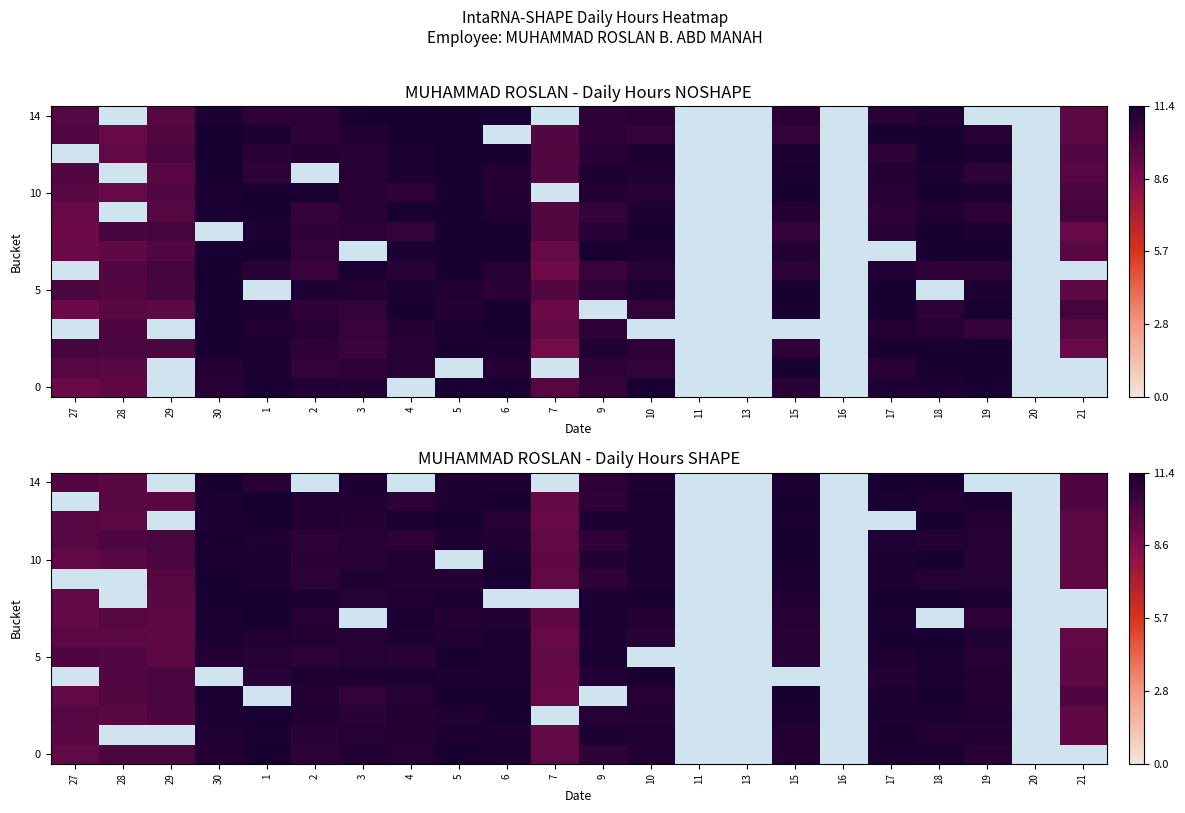

Rank the categories by 14 value from lowest to highest.

1, 2, 3, 4, 5, 28, 29, 30, 27, 6, 7, 9, 10, 11, 13, 15, 16, 17, 18, 19, 20, 21